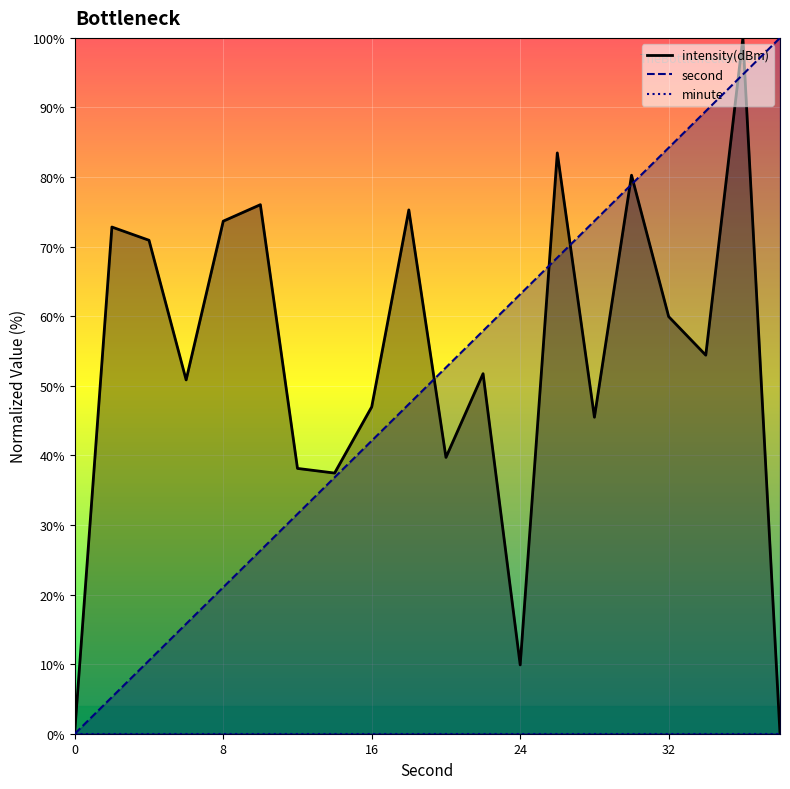

Where do intensity and second first cross each other?

18 and 20